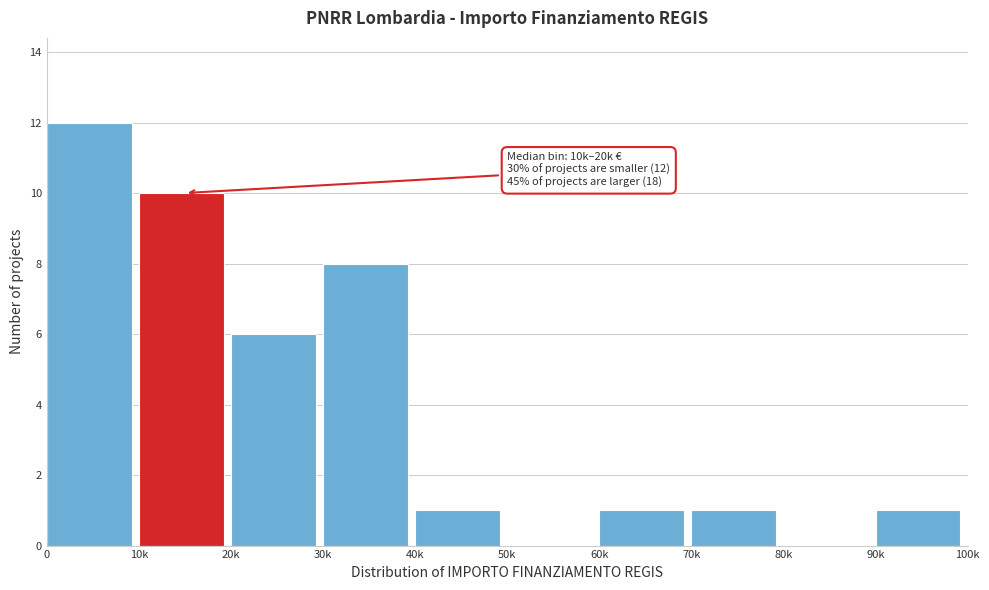

Reading left to right, extract all data points from this chart.

0=12	10k=10	20k=6	30k=8	40k=1	50k=0	60k=1	70k=1	80k=0	90k=1